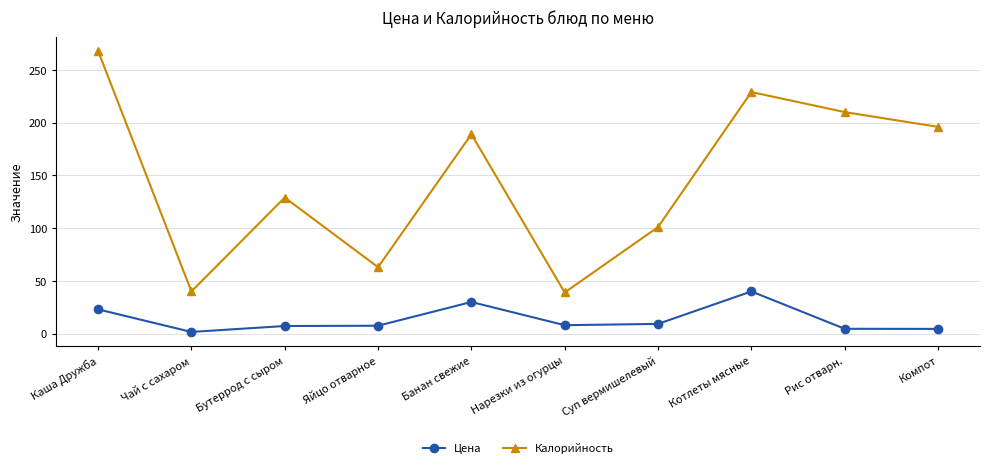

Which series changed the most between Котлеты мясные and Рис отварн.?

Цена